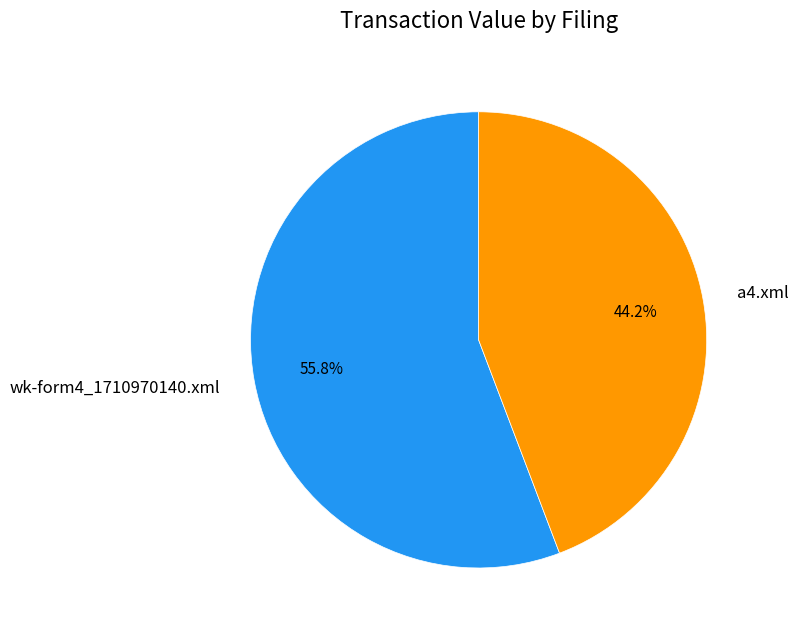

Which slice is the largest?

wk-form4_1710970140.xml